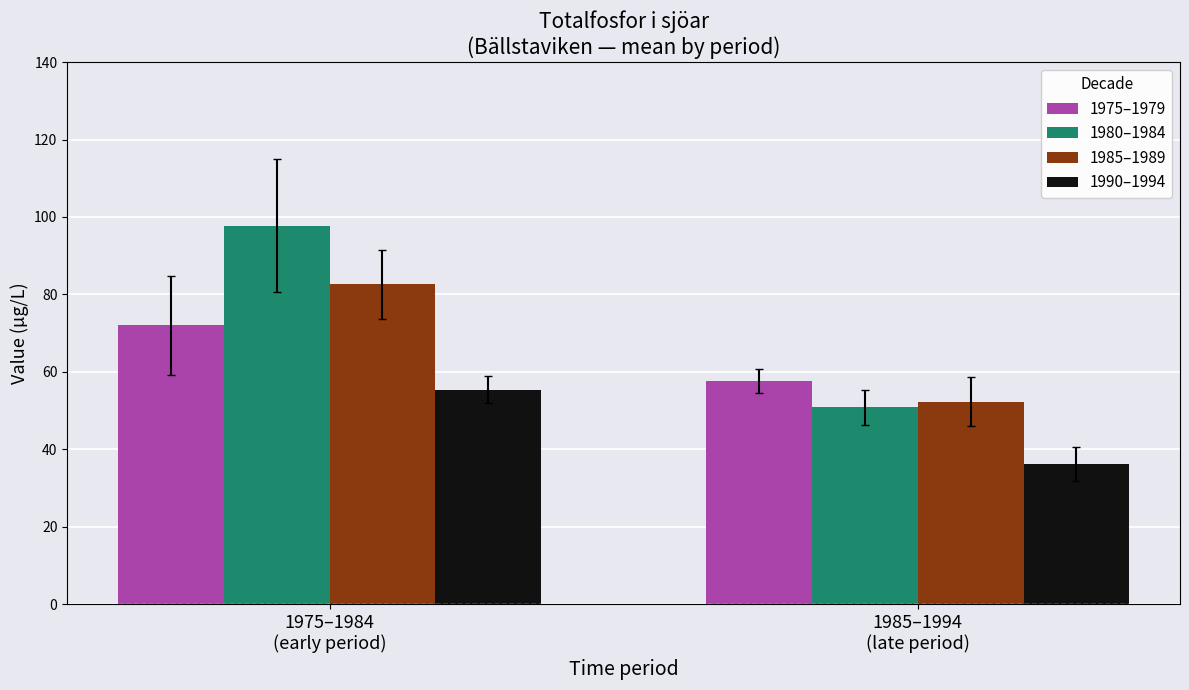

Which series has the widest spread of values?

1980–1984